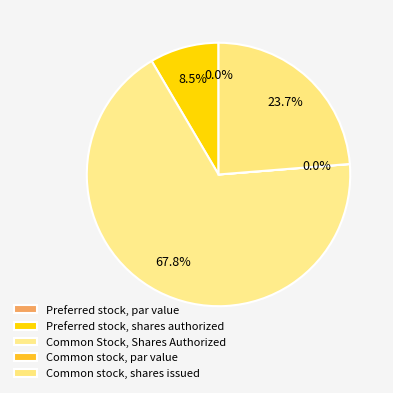

Which category has the biggest portion of the pie?

Common Stock, Shares Authorized